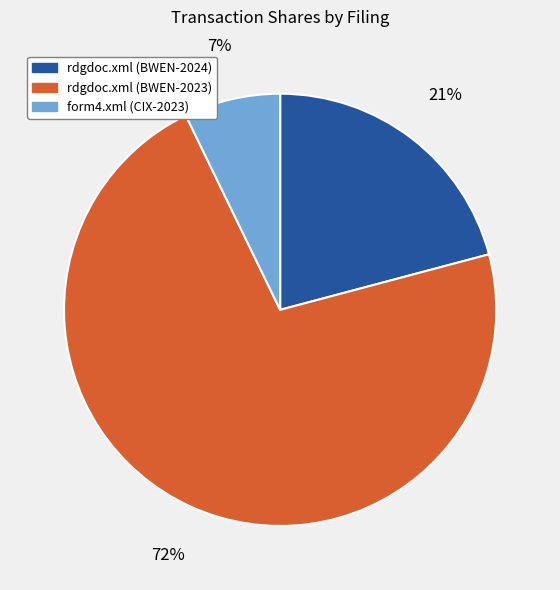

Which category accounts for the majority?

rdgdoc.xml (BWEN-2023)